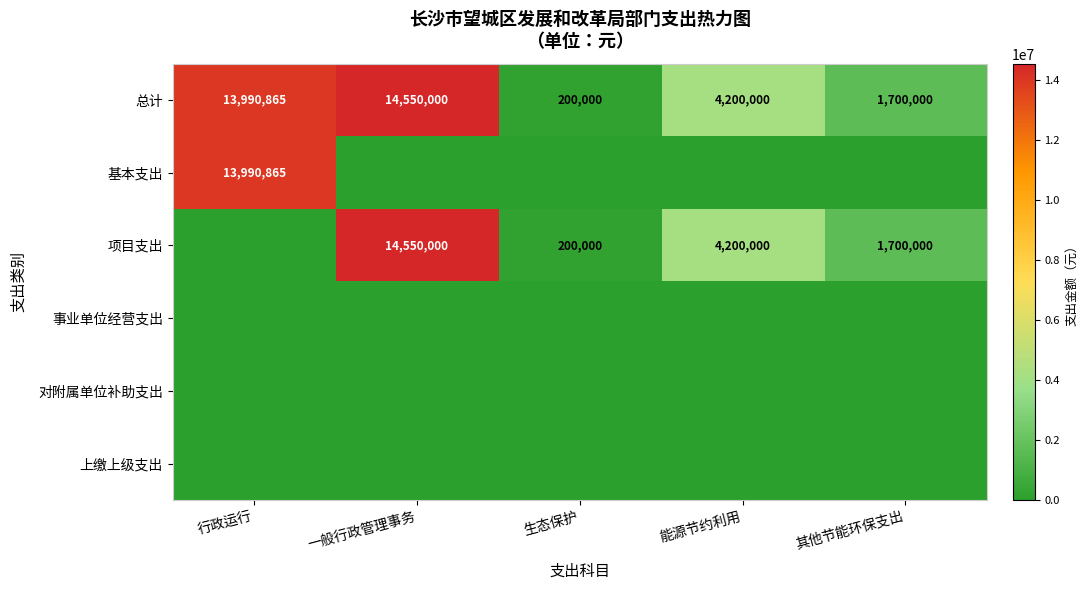

Count the number of categories in the chart.

5